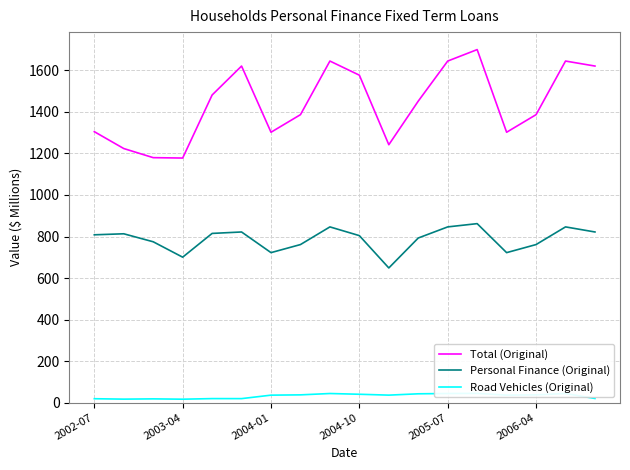

True or false: Total (Original) and Personal Finance (Original) cross at least once.

False